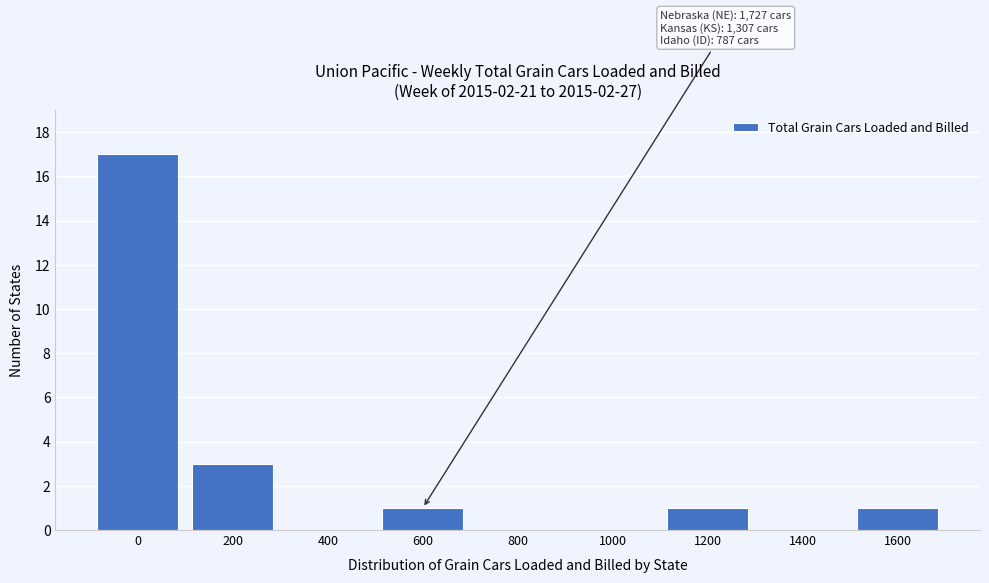

Reading left to right, transcribe all the data shown in this chart.

0=17	200=3	400=0	600=1	800=0	1000=0	1200=1	1400=0	1600=1